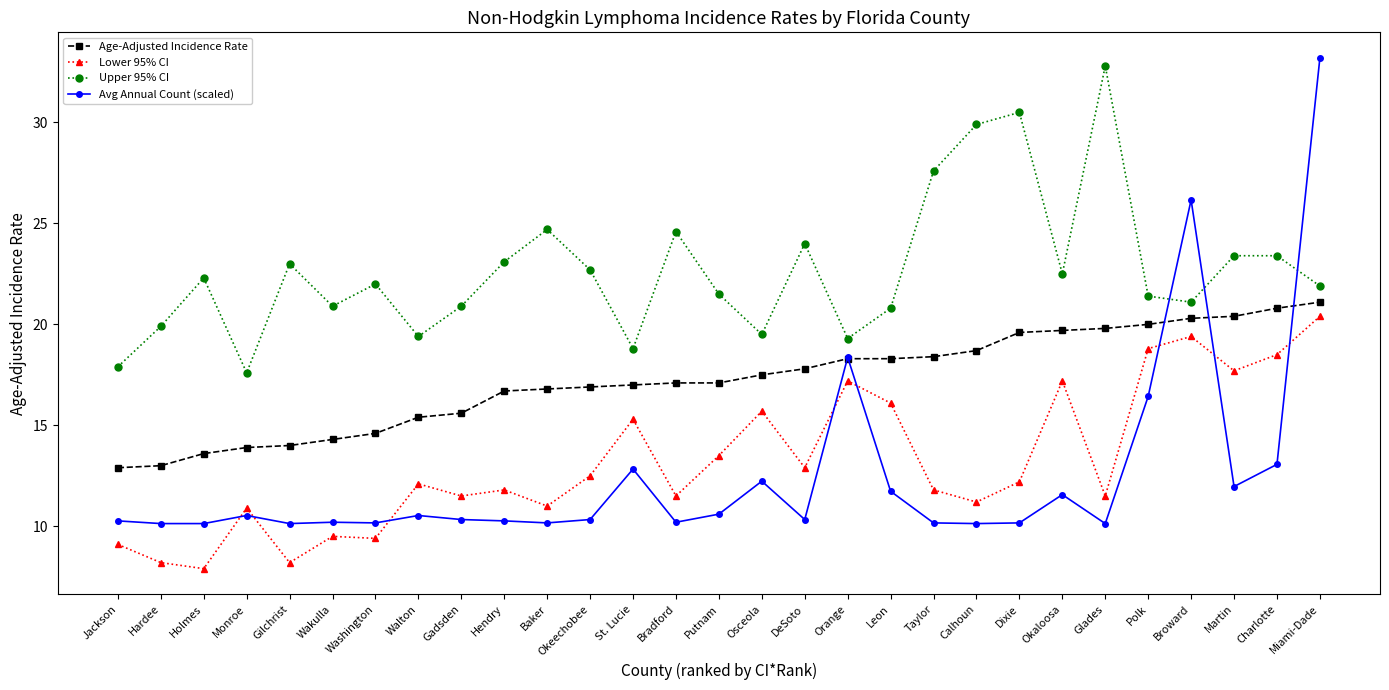

What is the label of the 14th point from the right?

Osceola